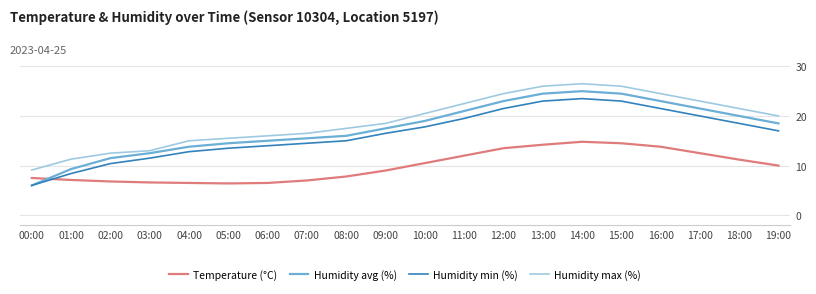

Is it true that Humidity max (%) equals 17.7 at 01:00?

False